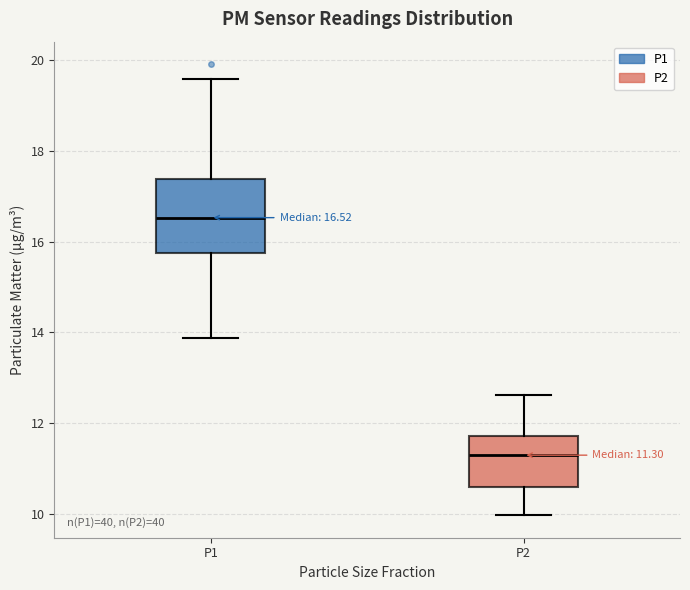

Comparing the boxes themselves (not the whiskers), which one is the tallest?

P1